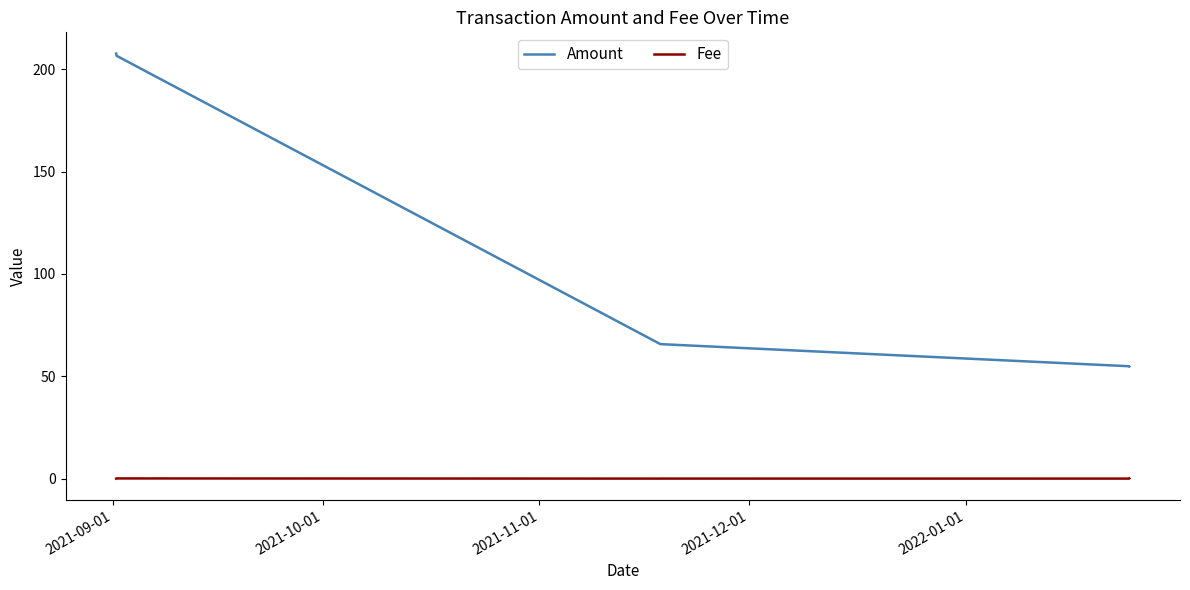

What is the average value of the Amount series?

109.2